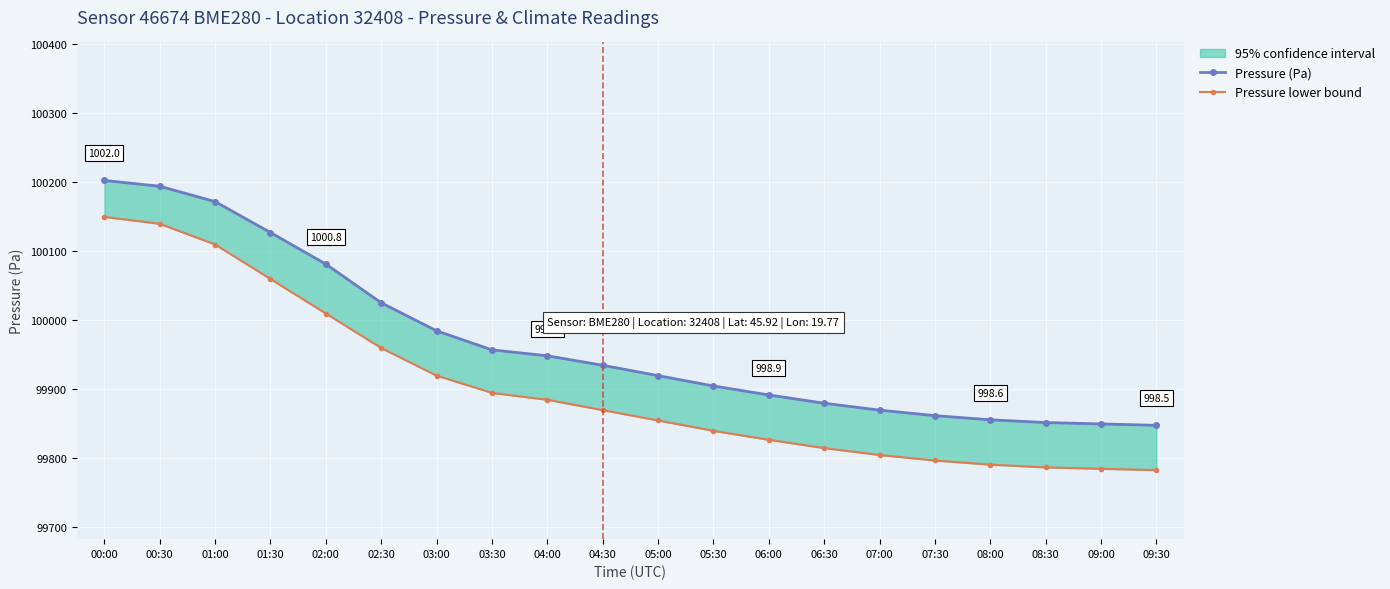

What is the approximate value of Pressure (Pa) at 05:30?

99905.0